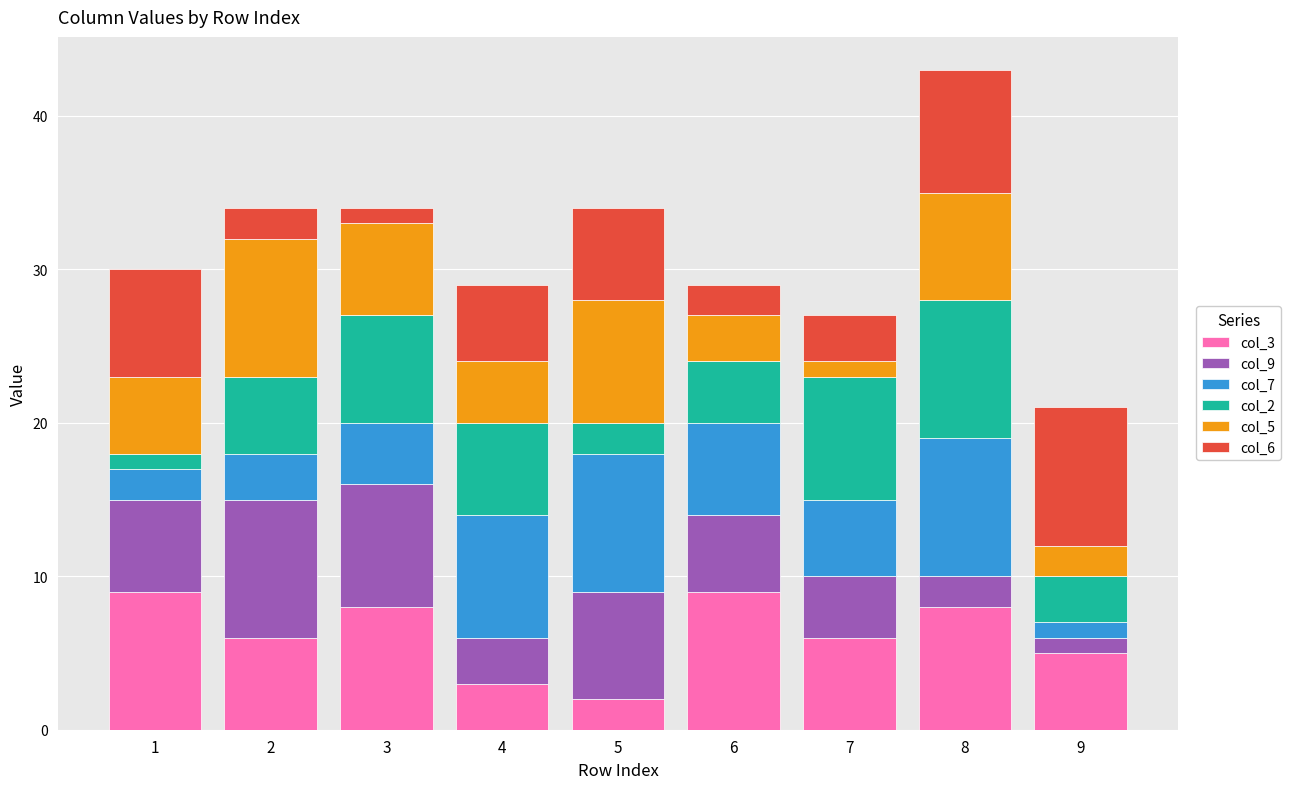

At which category is the sum across all series the highest?

8